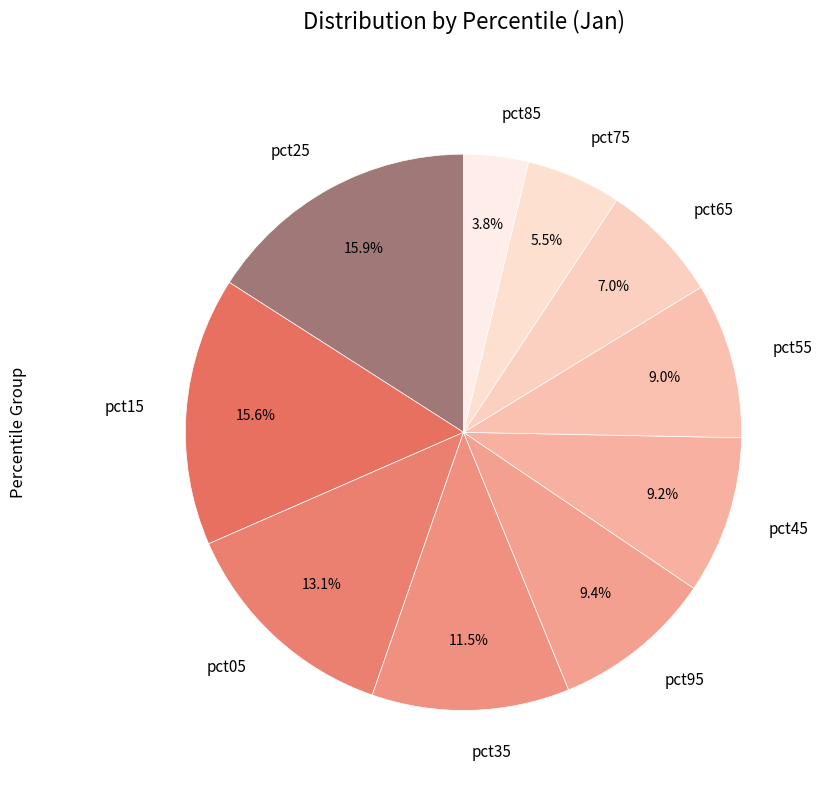

Between pct25 and pct05, which is larger?

pct25